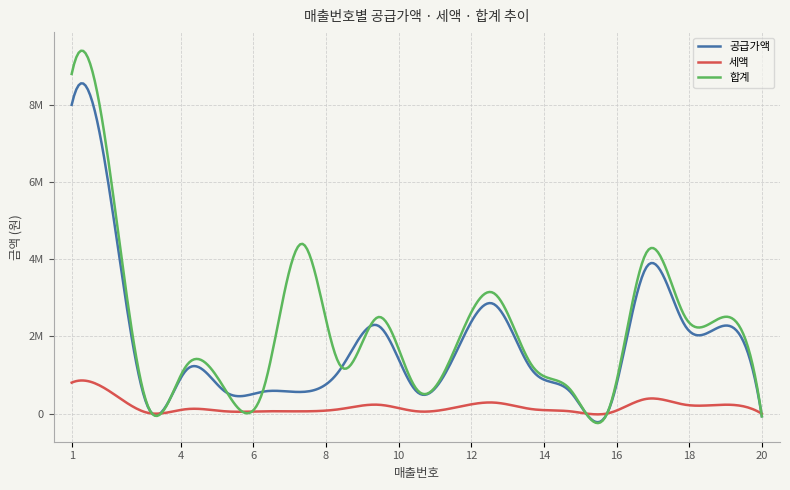

In 세액, how many points are lower than both neighbors (excluding endpoints)?

4